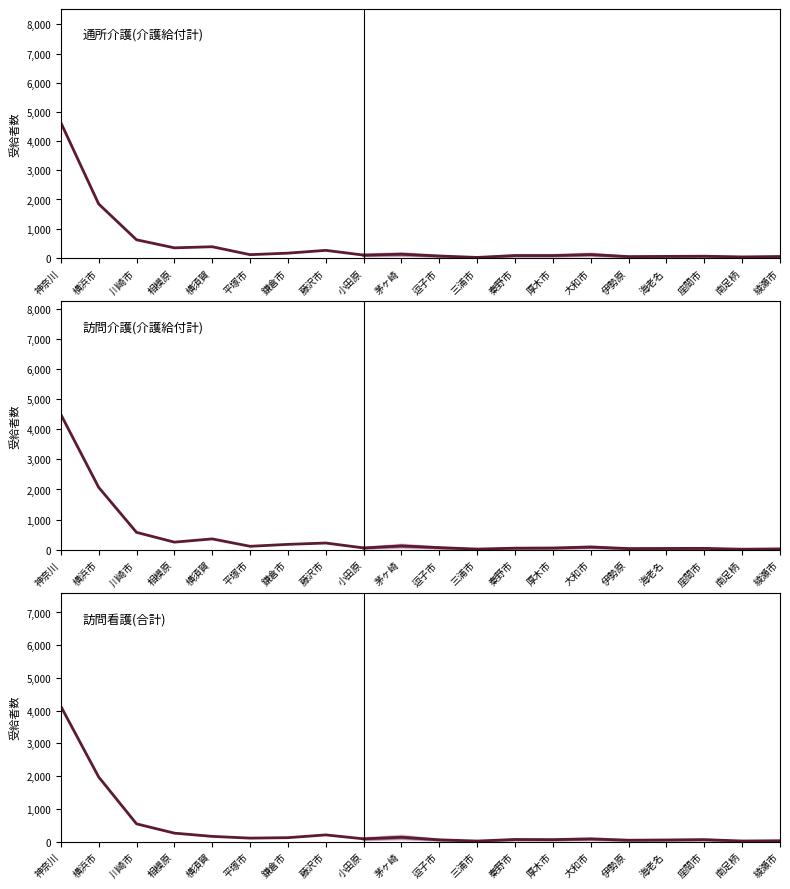

How many lines are shown in the chart?

3